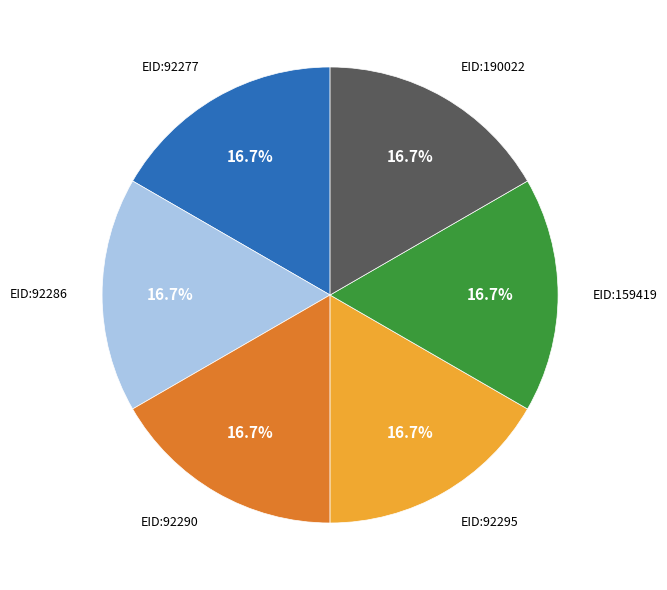

Combined, do EID:92286 and EID:159419 account for over 50%?

No